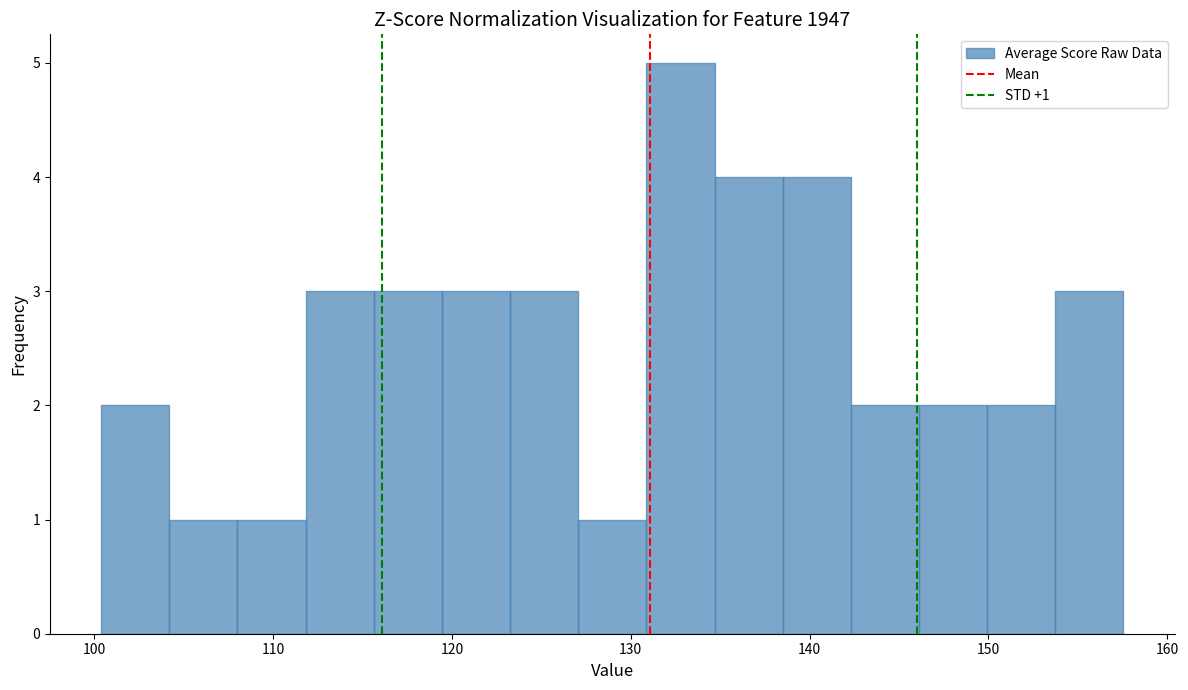

Around what value on the x-axis is the tallest bar? Give the approximate position of its centre, as read against the axis.

133